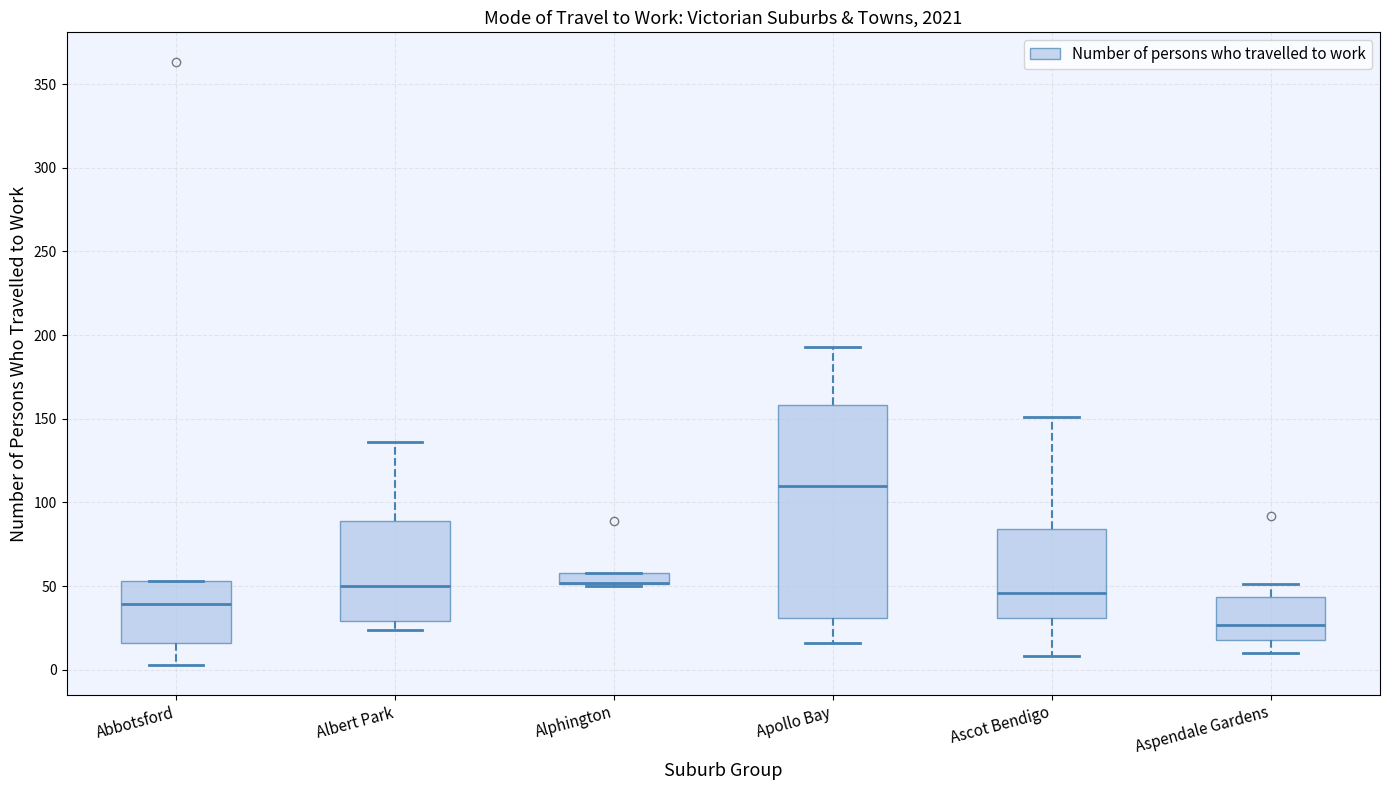

Which box is the tallest, from its lower edge to its upper edge?

Apollo Bay